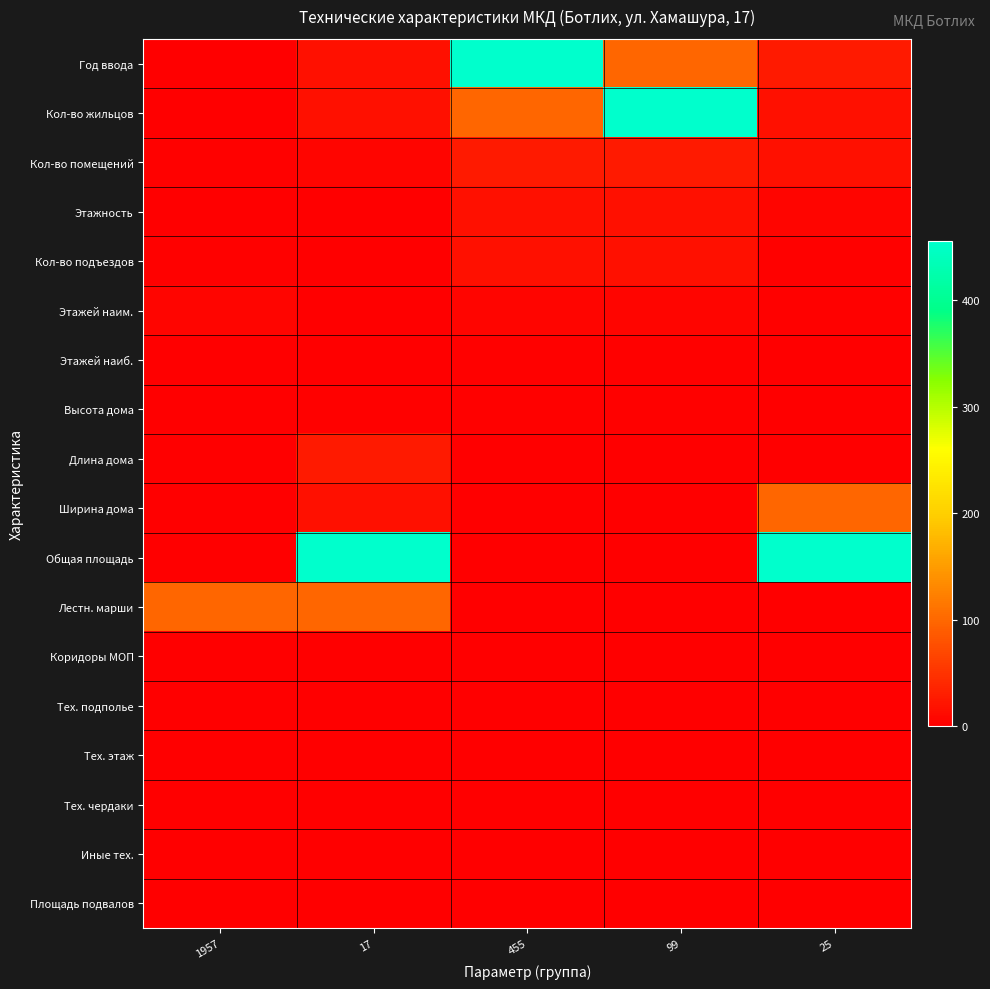

Reading left to right, extract all data points from this chart.

Год ввода: 1957=1.0	17=17.0	455=455.9	99=99.0	25=25.5
Кол-во жильцов: 1957=1.0	17=17.0	455=99.0	99=455.9	25=17.0
Кол-во помещений: 1957=2.0	17=6.0	455=25.5	99=25.5	25=17.0
Этажность: 1957=1.0	17=1.0	455=17.0	99=17.0	25=6.0
Кол-во подъездов: 1957=2.0	17=1.0	455=17.0	99=17.0	25=3.5
Этажей наим.: 1957=6.0	17=1.0	455=6.0	99=6.0	25=2.0
Этажей наиб.: 1957=0.0	17=1.0	455=3.5	99=3.5	25=1.0
Высота дома: 1957=0.0	17=3.5	455=2.0	99=2.0	25=1.0
Длина дома: 1957=0.0	17=25.5	455=1.0	99=1.0	25=1.0
Ширина дома: 1957=0.0	17=17.0	455=1.0	99=1.0	25=99.0
Общая площадь: 1957=0.0	17=455.9	455=1.0	99=1.0	25=455.9
Лестн. марши: 1957=99.0	17=99.0	455=0.0	99=0.0	25=0.0
Коридоры МОП: 1957=0.0	17=0.0	455=0.0	99=0.0	25=0.0
Тех. подполье: 1957=0.0	17=0.0	455=0.0	99=0.0	25=0.0
Тех. этаж: 1957=0.0	17=0.0	455=0.0	99=0.0	25=0.0
Тех. чердаки: 1957=0.0	17=0.0	455=0.0	99=0.0	25=0.0
Иные тех.: 1957=0.0	17=0.0	455=0.0	99=0.0	25=0.0
Площадь подвалов: 1957=0.0	17=0.0	455=0.0	99=0.0	25=0.0